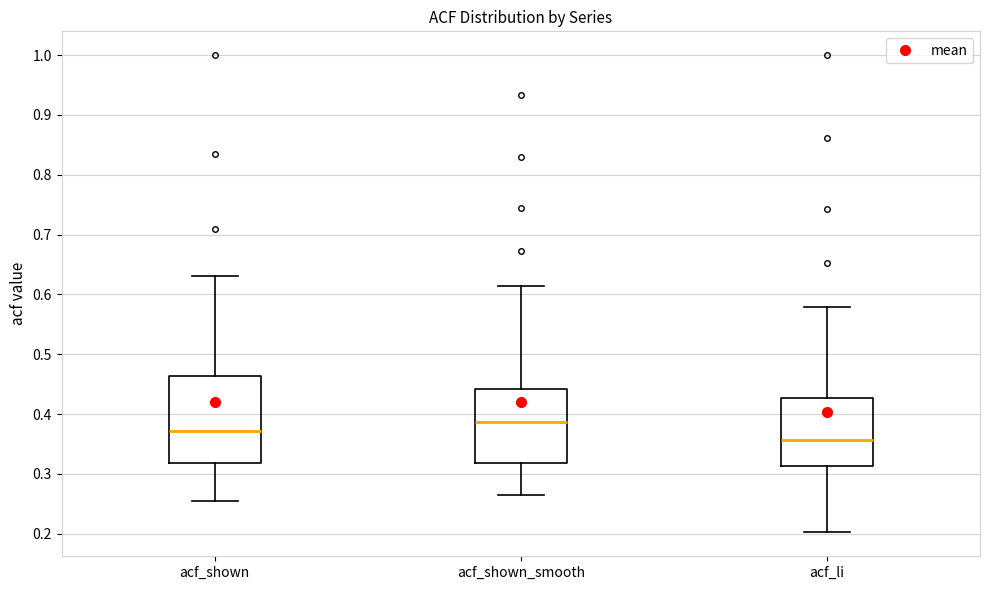

Which box has the highest median line?

acf_shown_smooth